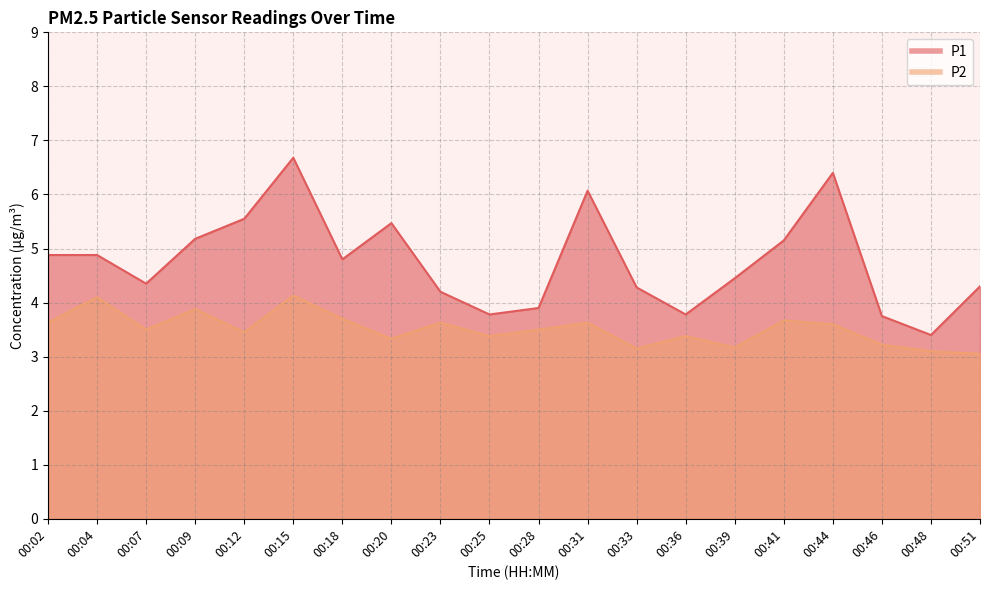

Which has a higher value, 00:33 or 00:18?

00:18